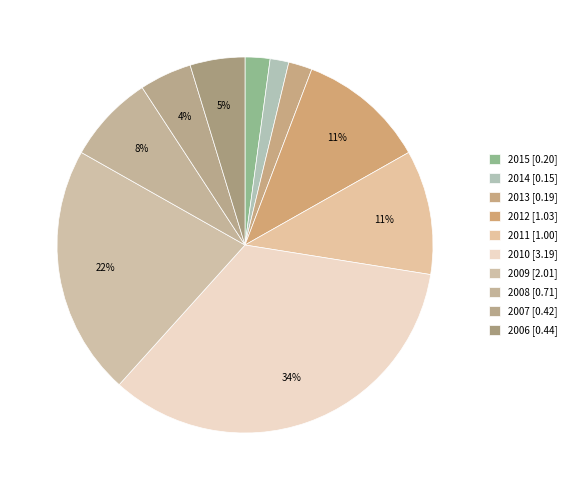

The 2009 slice represents 29% of the pie. True or false?

False